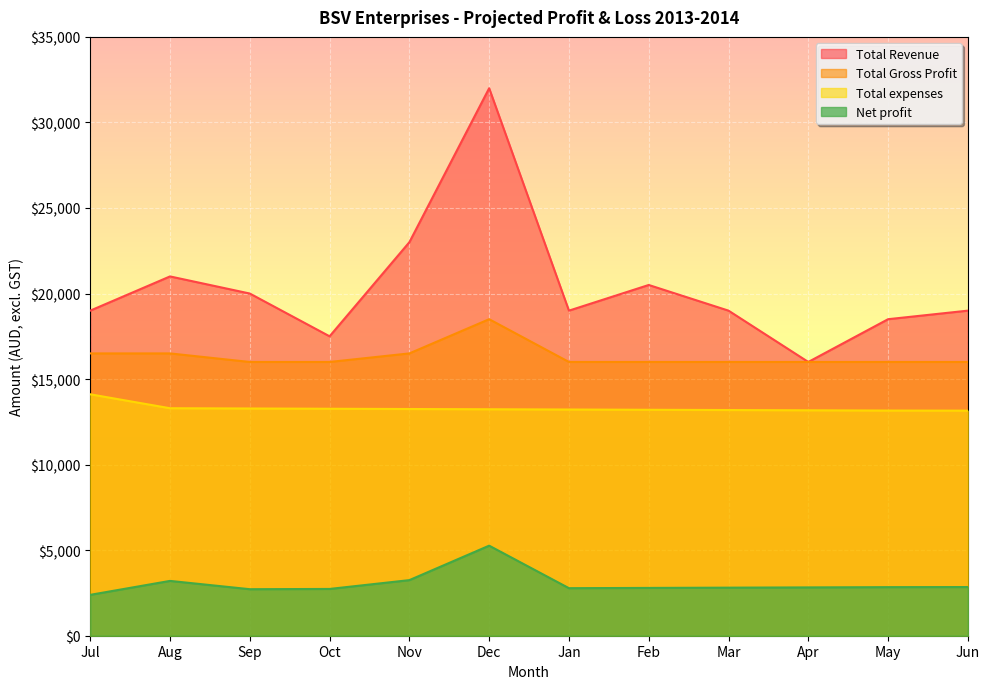

Reading right to left, list all the values displayed in this chart.

Total Revenue: Jun=19000.0	May=18500.0	Apr=16000.0	Mar=19000.0	Feb=20500.0	Jan=19000.0	Dec=32000.0	Nov=23000.0	Oct=17500.0	Sep=20000.0	Aug=21000.0	Jul=19000.0
Total Gross Profit: Jun=16000.0	May=16000.0	Apr=16000.0	Mar=16000.0	Feb=16000.0	Jan=16000.0	Dec=18500.0	Nov=16500.0	Oct=16000.0	Sep=16000.0	Aug=16500.0	Jul=16500.0
Total expenses: Jun=13154.7	May=13160.9	Apr=13175.9	Mar=13190.9	Feb=13205.9	Jan=13220.9	Dec=13235.9	Nov=13250.9	Oct=13265.9	Sep=13280.9	Aug=13295.9	Jul=14110.9
Net profit: Jun=2845.3	May=2839.1	Apr=2824.1	Mar=2809.1	Feb=2794.1	Jan=2779.1	Dec=5264.1	Nov=3249.1	Oct=2734.1	Sep=2719.1	Aug=3204.1	Jul=2389.1